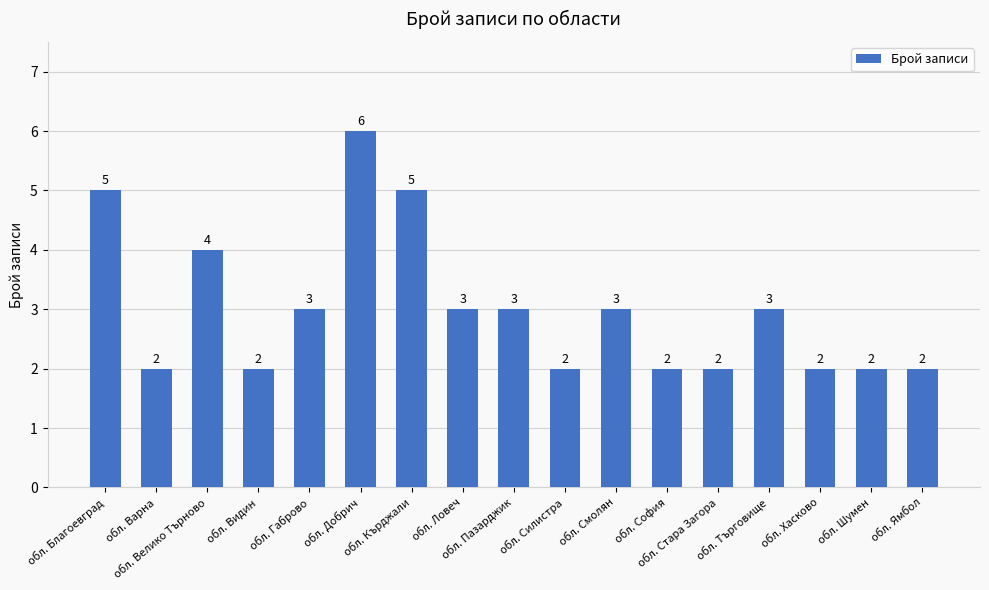

The chart shows a value of 3 at обл. Ямбол. True or false?

False